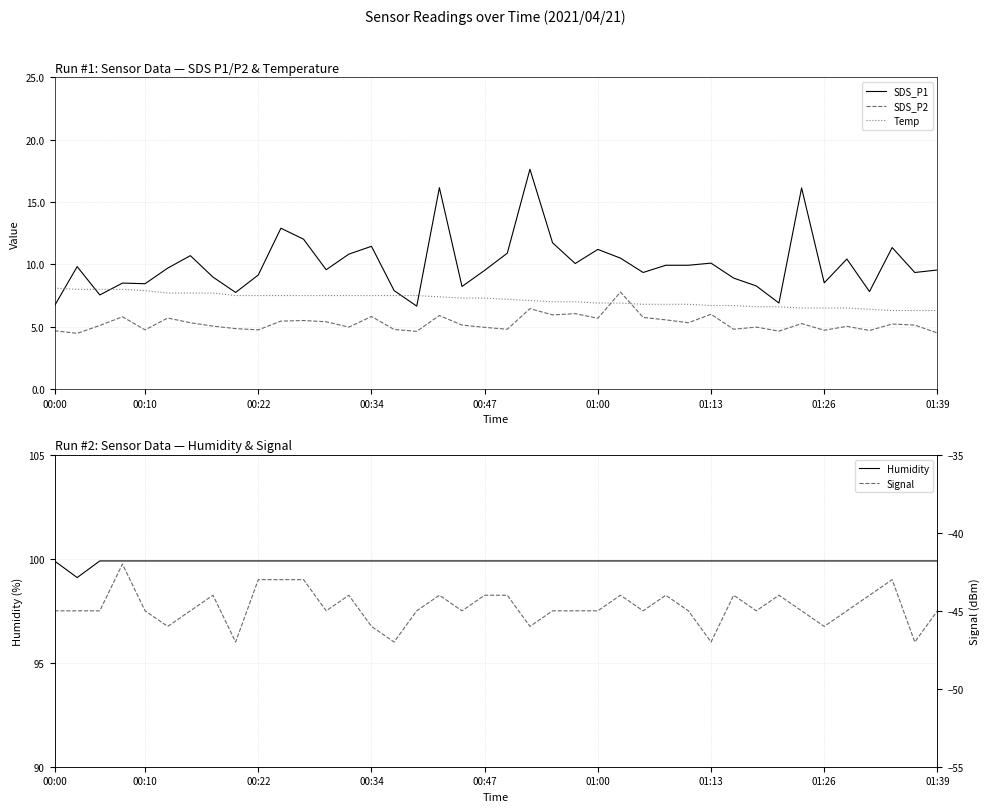

At which label does Temp reach its peak?

00:00